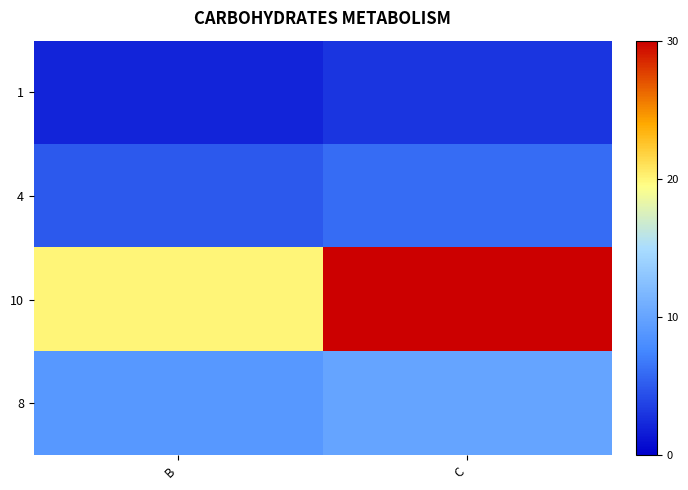

Reading left to right, extract all data points from this chart.

1: B=2	C=3
4: B=5	C=6
10: B=20	C=30
8: B=9	C=10